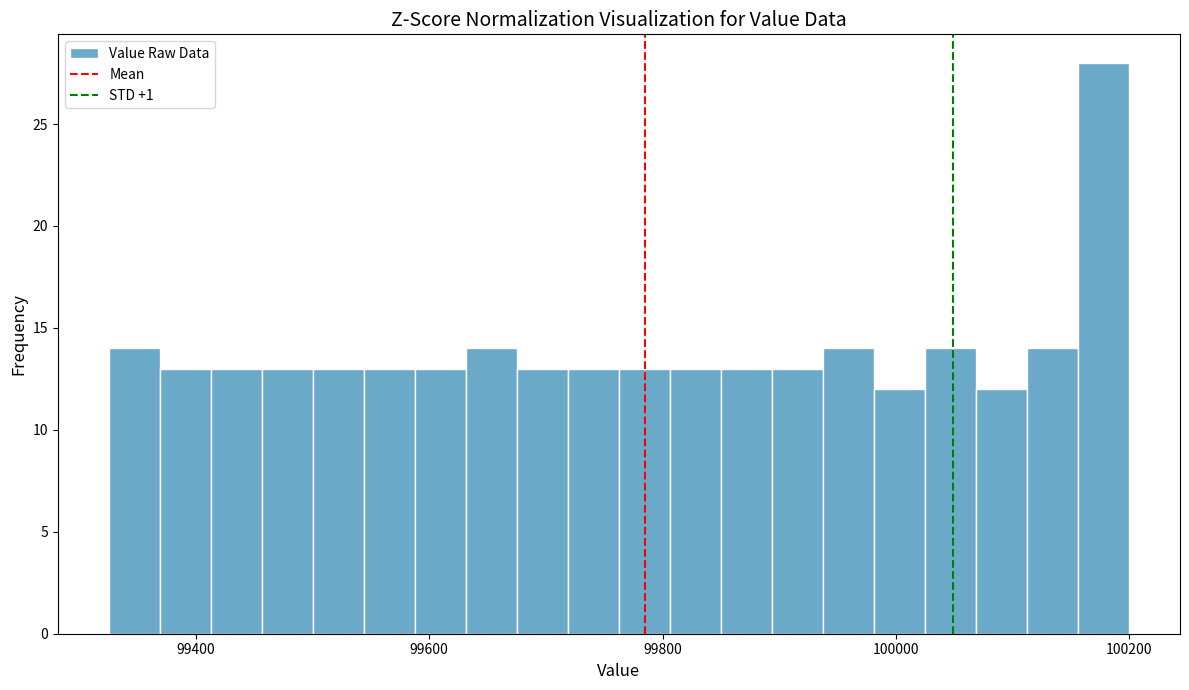

Read against the x-axis, roughly where is the centre of the tallest bar?

100180